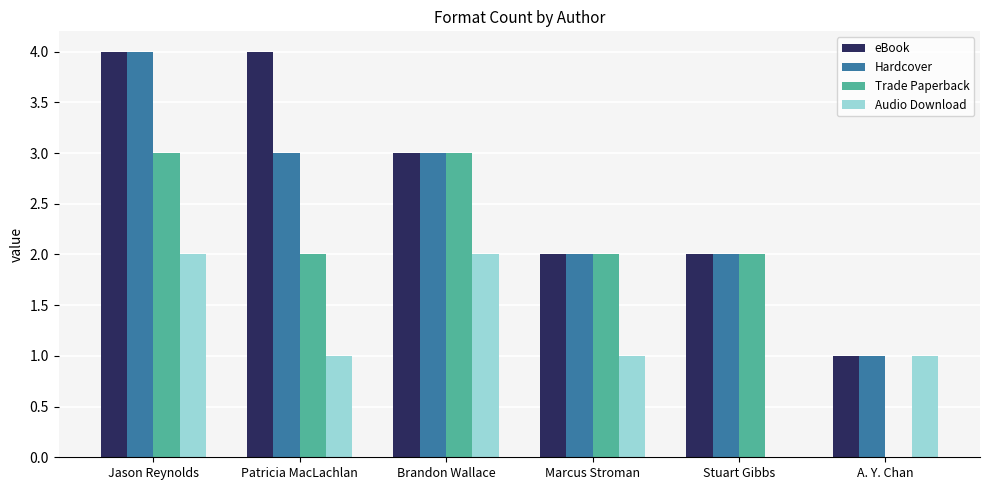

The value of Audio Download at Marcus Stroman is 1. True or false?

True